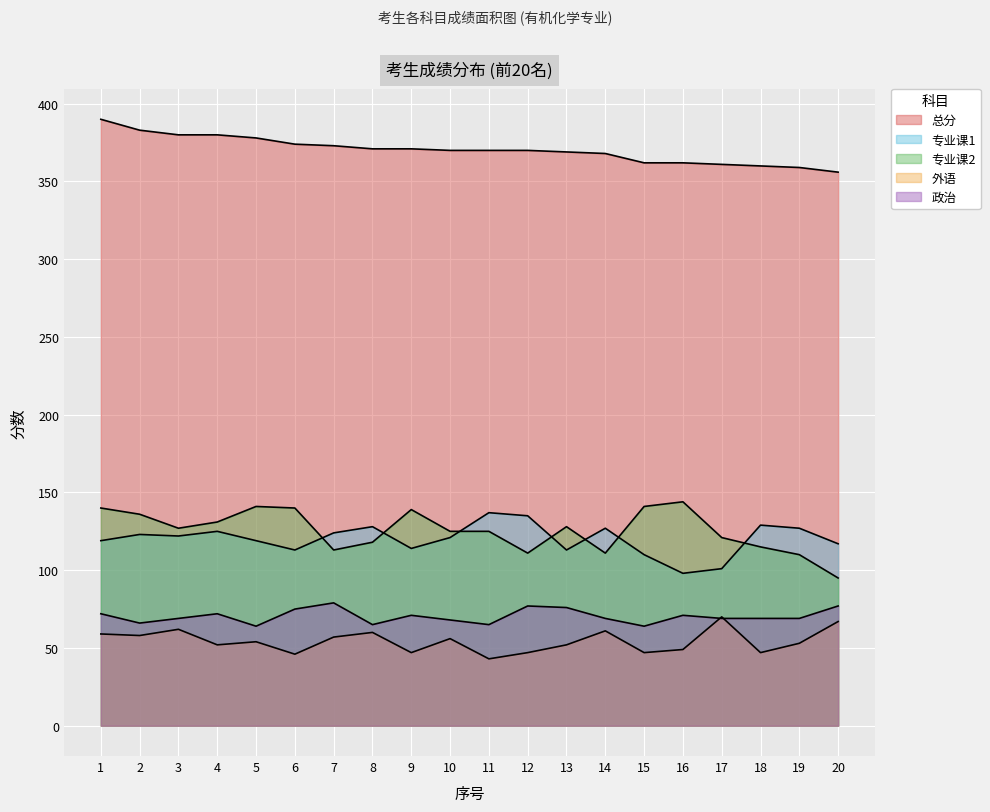

Reading left to right, extract all data points from this chart.

总分: 1=390	2=383	3=380	4=380	5=378	6=374	7=373	8=371	9=371	10=370	11=370	12=370	13=369	14=368	15=362	16=362	17=361	18=360	19=359	20=356
专业课1: 1=119	2=123	3=122	4=125	5=119	6=113	7=124	8=128	9=114	10=121	11=137	12=135	13=113	14=127	15=110	16=98	17=101	18=129	19=127	20=117
专业课2: 1=140	2=136	3=127	4=131	5=141	6=140	7=113	8=118	9=139	10=125	11=125	12=111	13=128	14=111	15=141	16=144	17=121	18=115	19=110	20=95
外语: 1=59	2=58	3=62	4=52	5=54	6=46	7=57	8=60	9=47	10=56	11=43	12=47	13=52	14=61	15=47	16=49	17=70	18=47	19=53	20=67
政治: 1=72	2=66	3=69	4=72	5=64	6=75	7=79	8=65	9=71	10=68	11=65	12=77	13=76	14=69	15=64	16=71	17=69	18=69	19=69	20=77